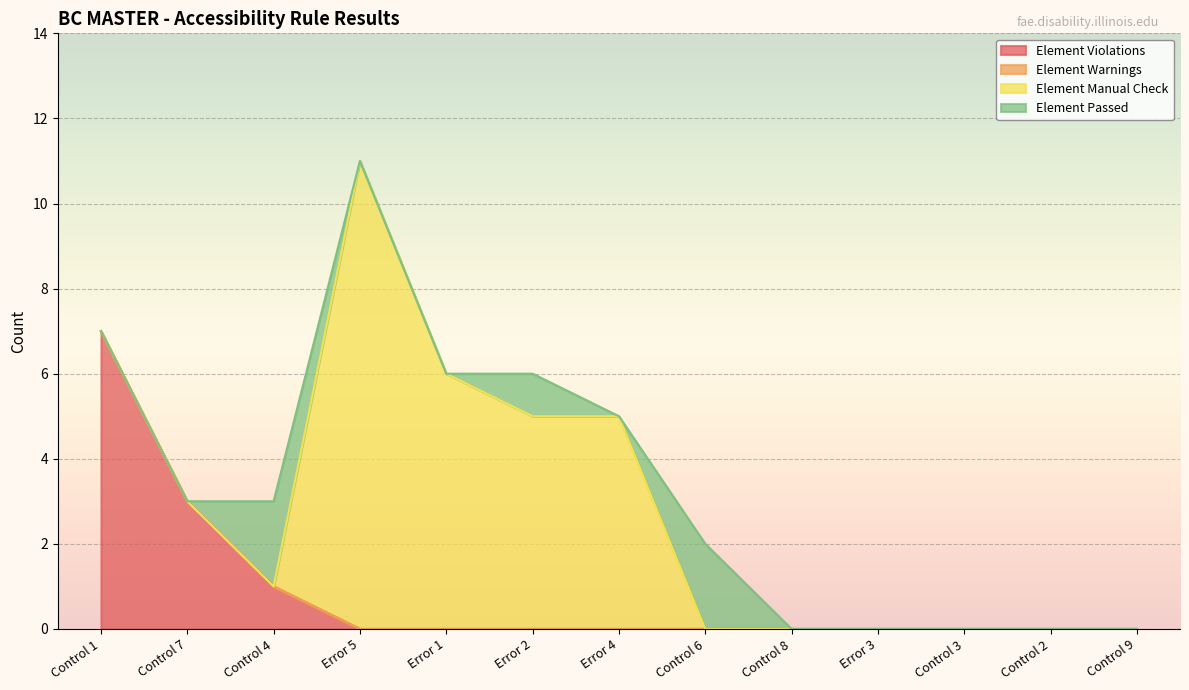

Rank the categories by Element Violations value from highest to lowest.

Control 1, Control 7, Control 4, Error 5, Error 1, Error 2, Error 4, Control 6, Control 8, Error 3, Control 3, Control 2, Control 9